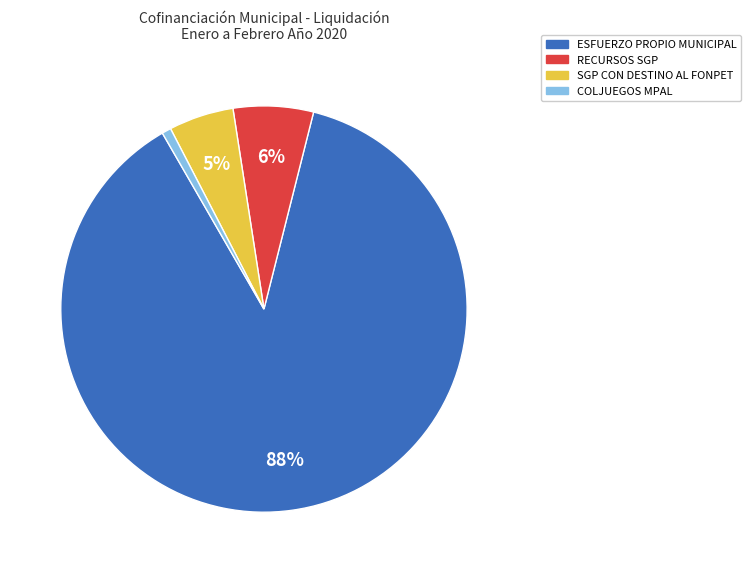

To the nearest percent, what is the difference between the largest and smallest slice percentages?

87%